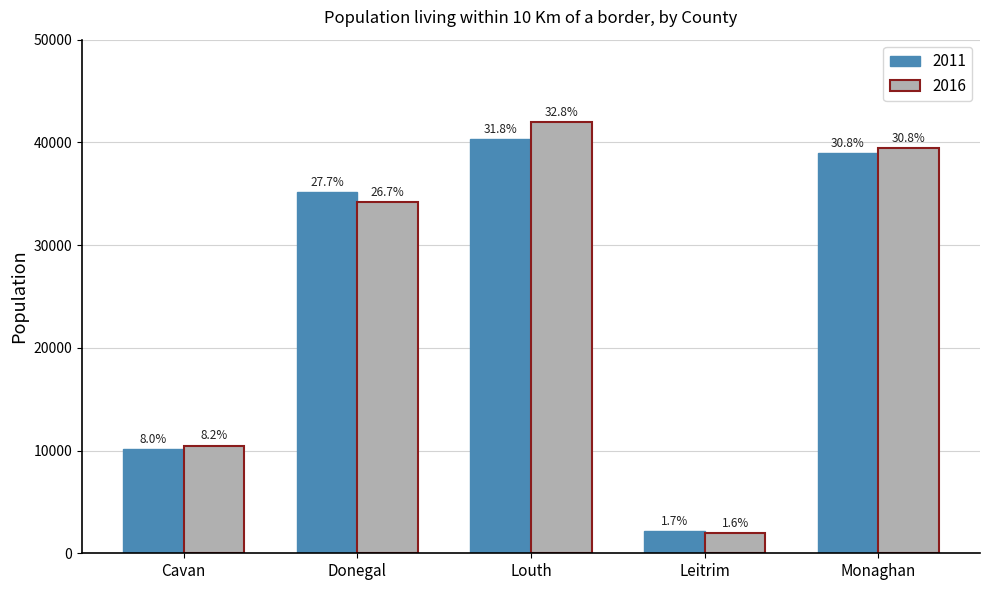

True or false: 2011 has a value of 2164 at Leitrim.

True